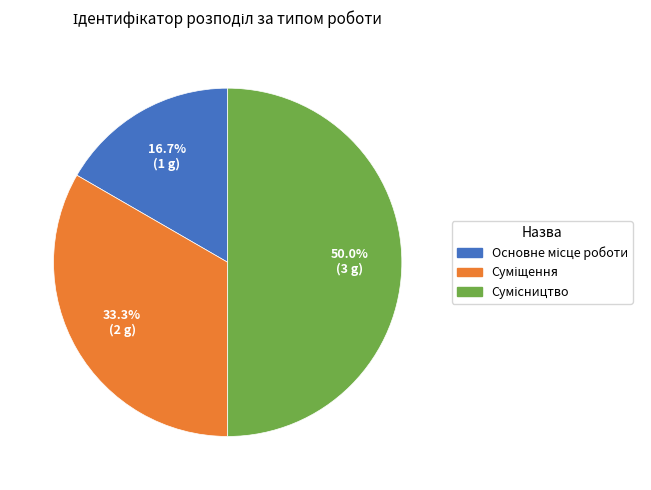

Count the number of slices in the pie.

3